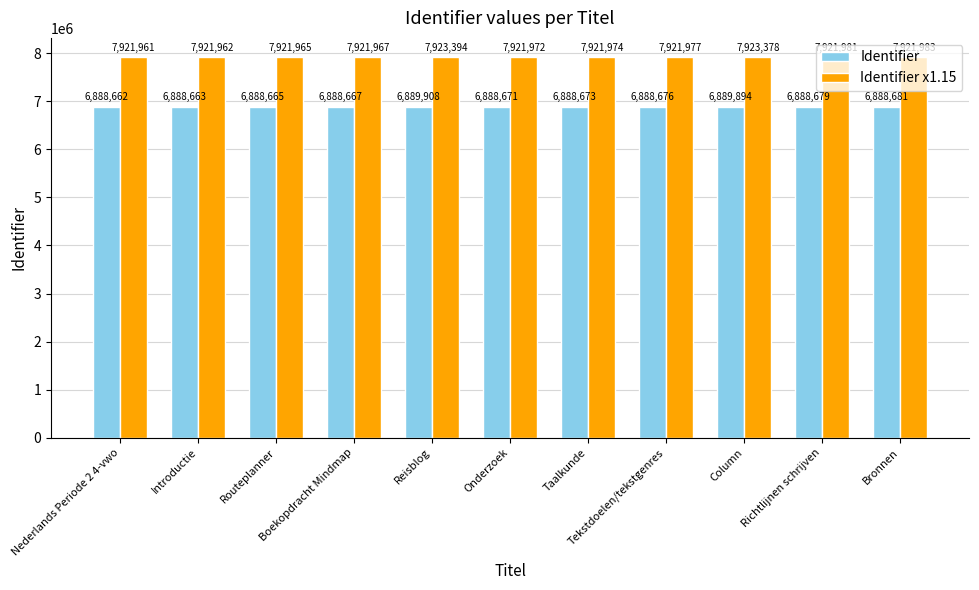

What is the value of the Identifier bar at the 3rd from the left?

6888665.0